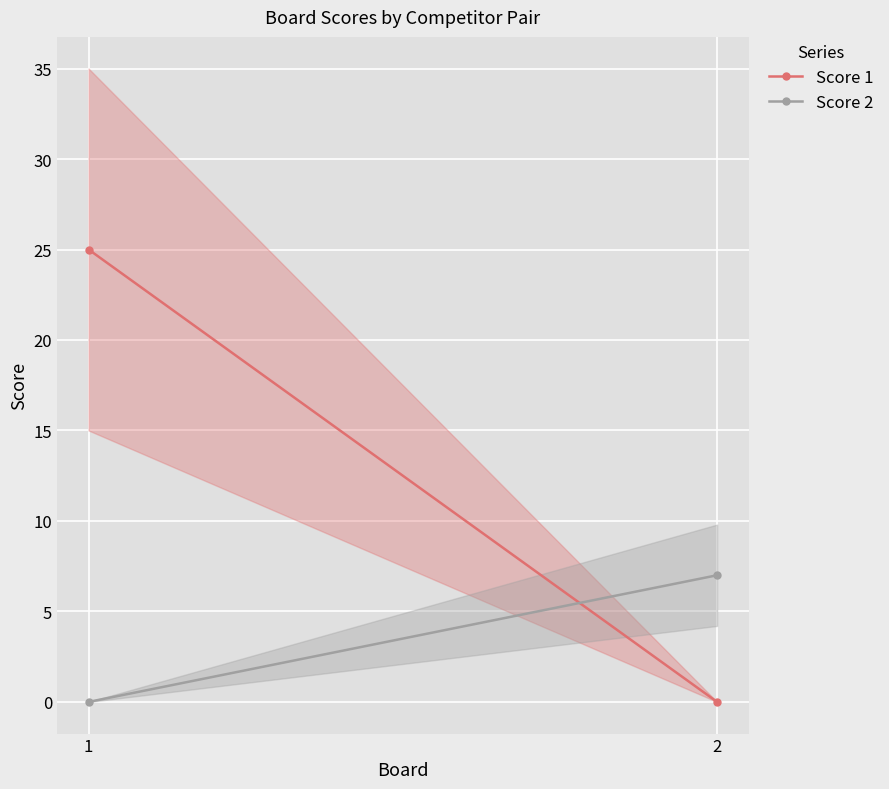

How many values in Score 1 are above zero?

1